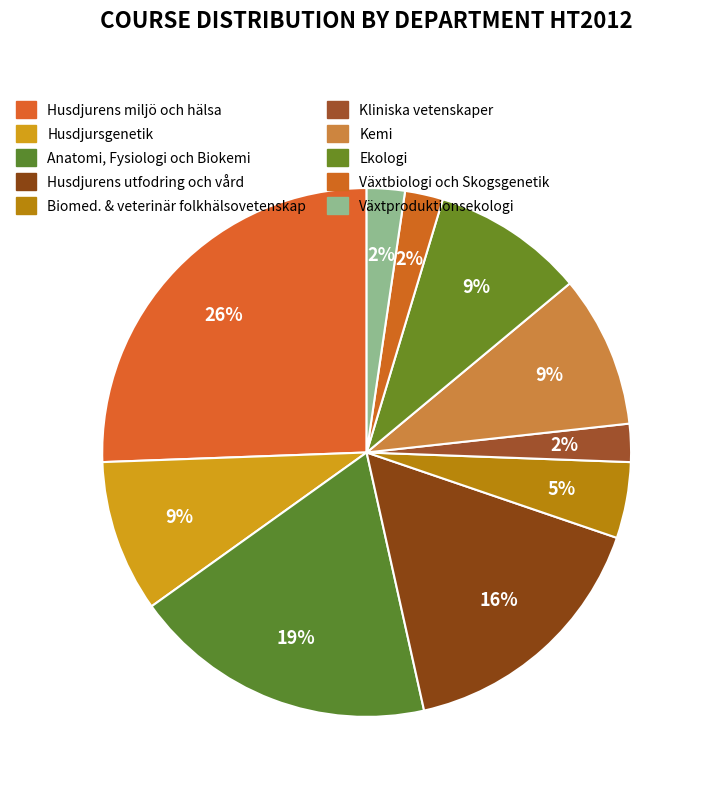

What is the ratio of the value at Husdjurens utfodring och vård to the value at Kemi?

1.8